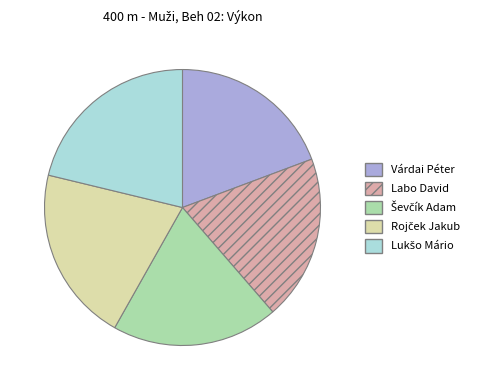

Combined, do Várdai Péter and Labo David account for over 50%?

No